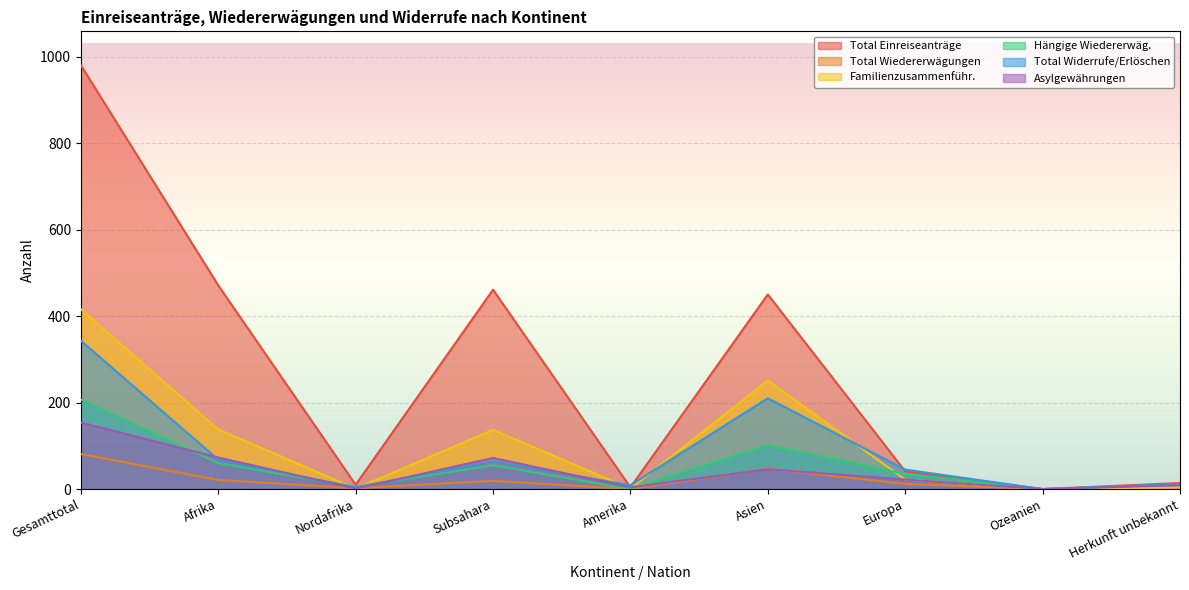

Reading left to right, extract all data points from this chart.

Total Einreiseanträge: 980	471	10	461	4	450	41	0	14
Total Wiedererwägungen: 81	21	2	19	0	47	12	0	1
Familienzusammenführ.: 416	138	1	137	1	251	22	0	4
Hängige Wiedererwäg.: 207	60	5	55	0	101	35	0	11
Total Widerrufe/Erlöschen: 343	68	4	64	9	210	45	0	11
Asylgewährungen: 154	73	1	72	4	46	22	0	9